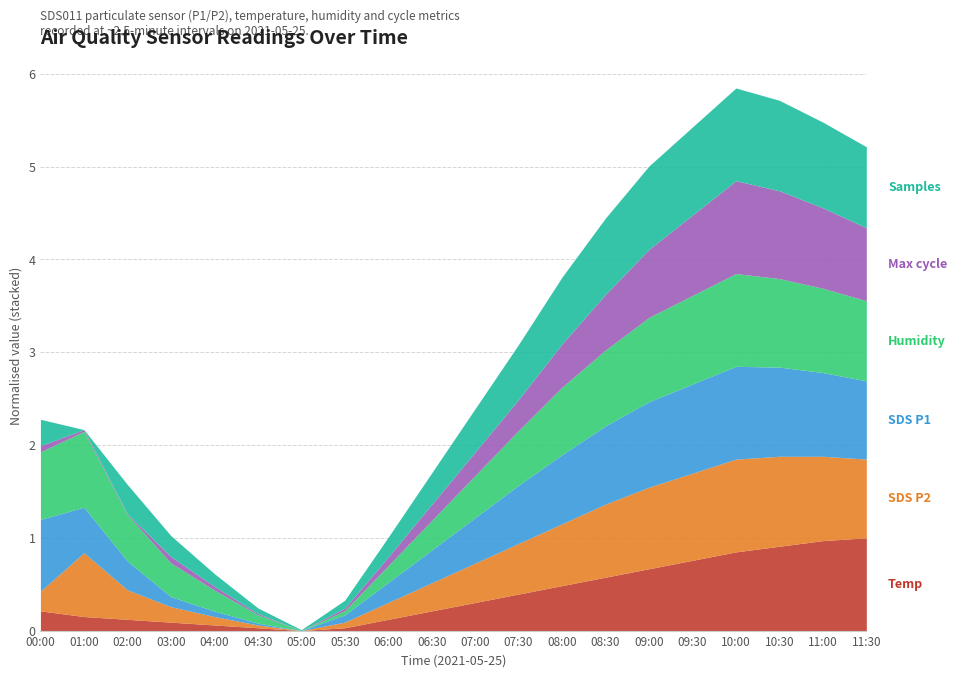

The SDS_P1 series shows 11.2 at 04:30. True or false?

False